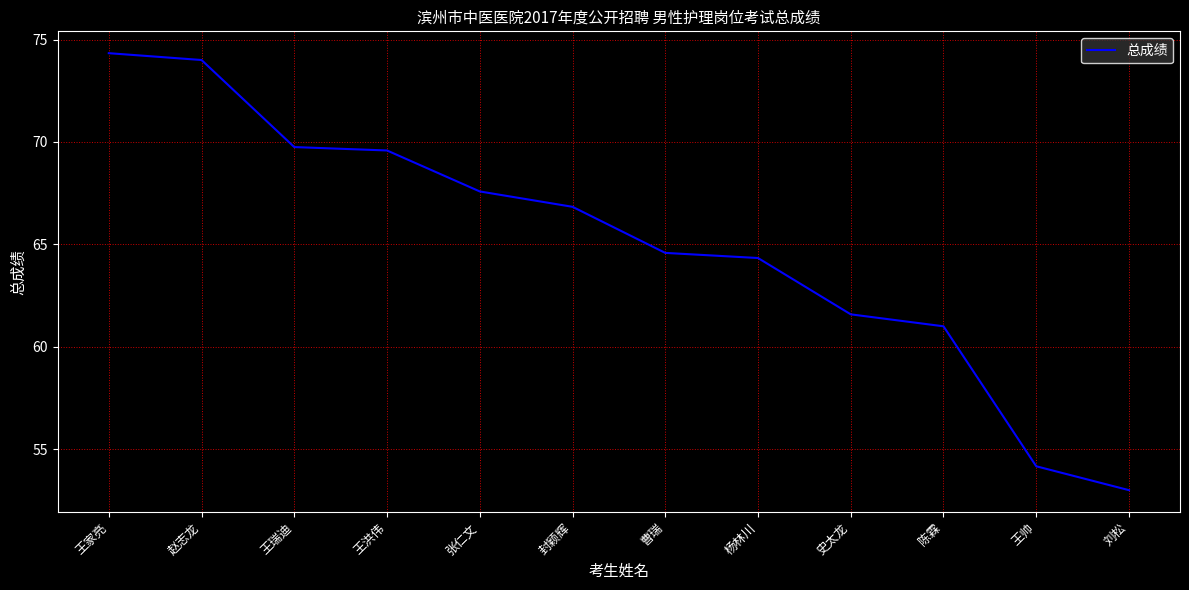

What is the ratio of the value at 王帅 to the value at 刘松?

1.0